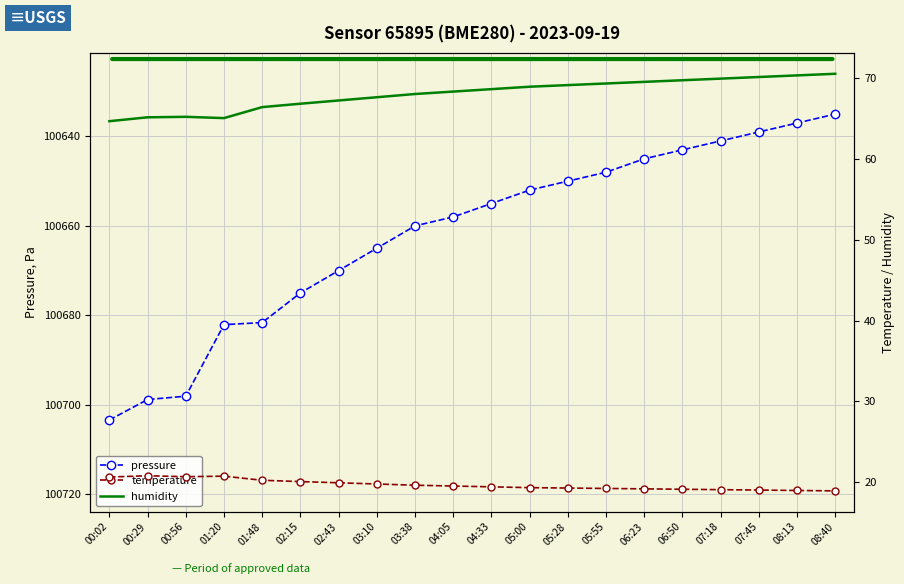

What is the label of the 2nd point from the right?

08:13